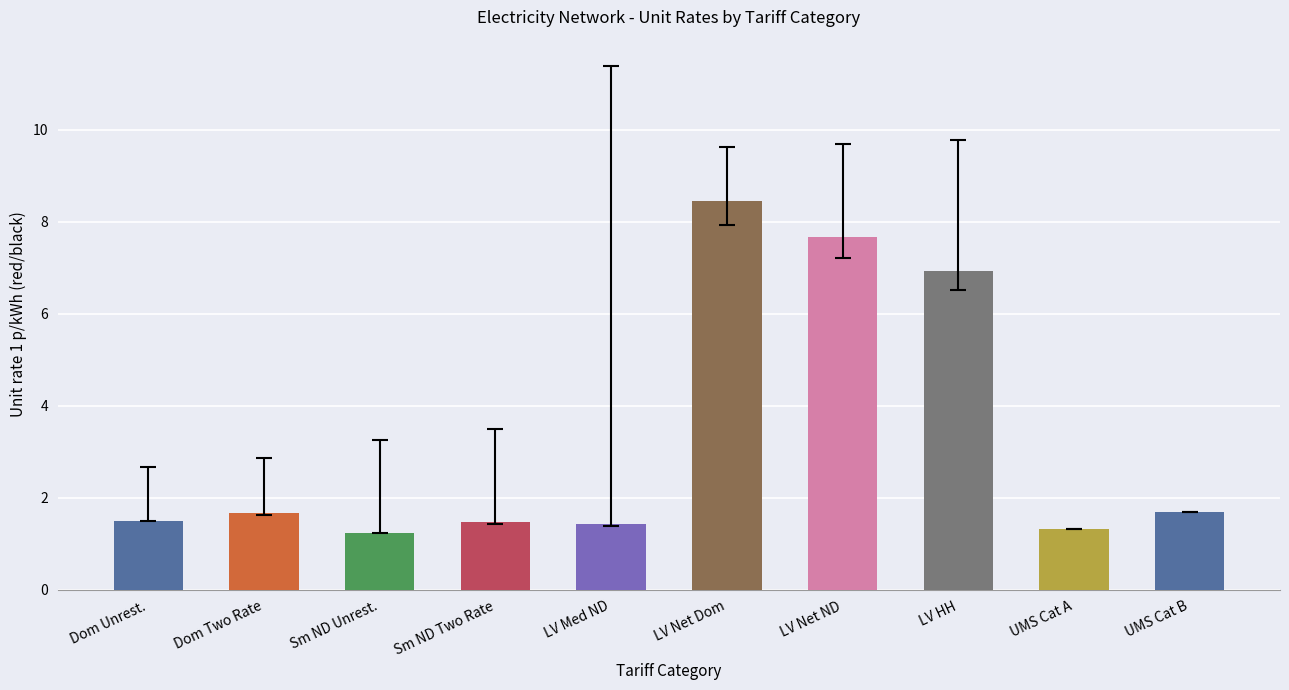

What is the average value?

3.3